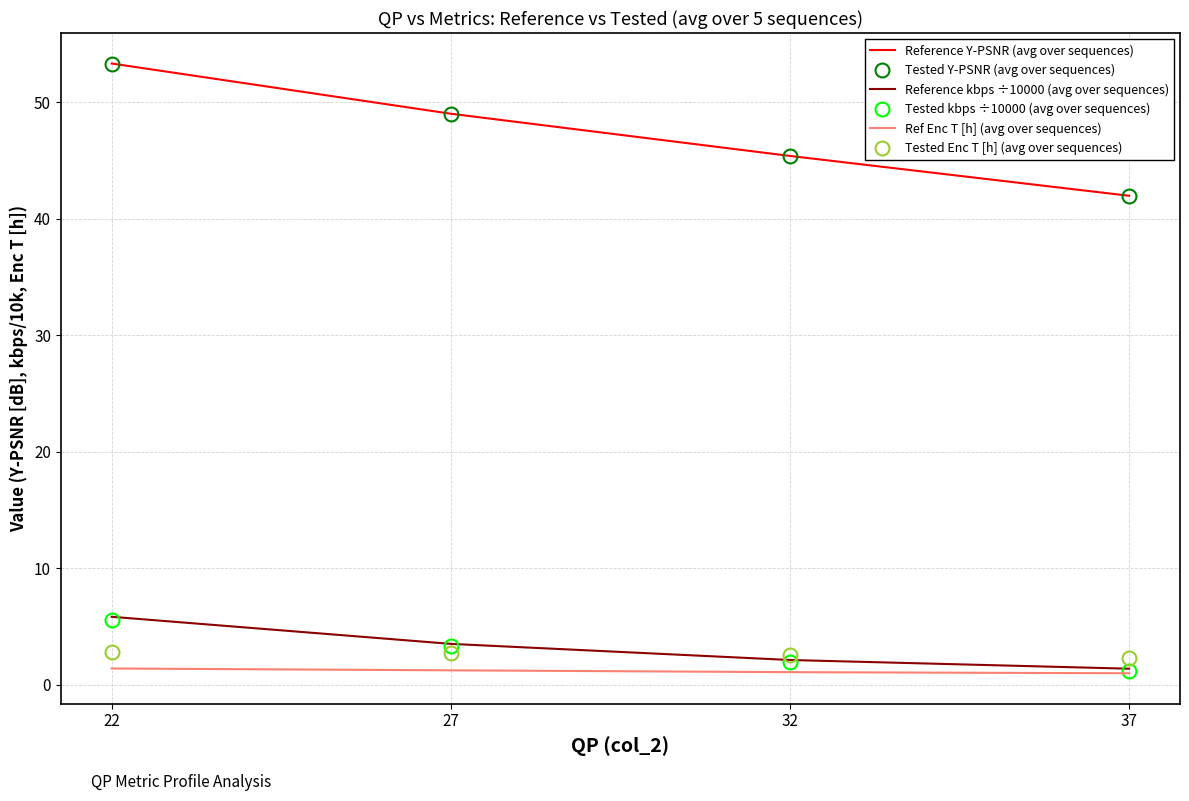

What is the lowest value of the Tested Enc T [h] (avg over sequences) series?

2.3